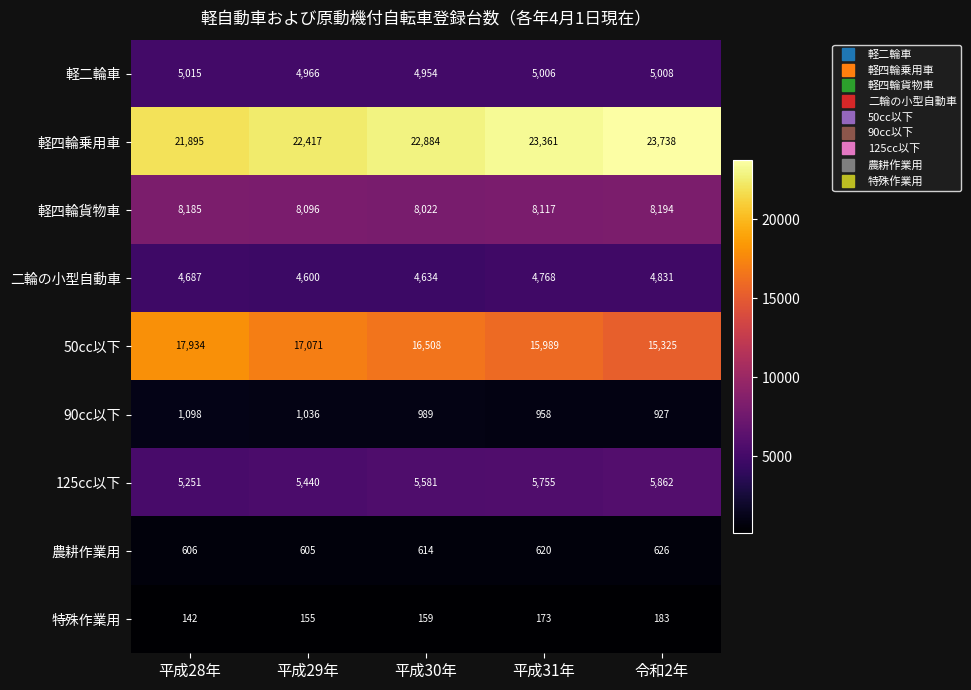

At 平成31年, list the series in order from largest to smallest.

軽四輪乗用車, 50cc以下, 軽四輪貨物車, 125cc以下, 軽二輪車, 二輪の小型自動車, 90cc以下, 農耕作業用, 特殊作業用